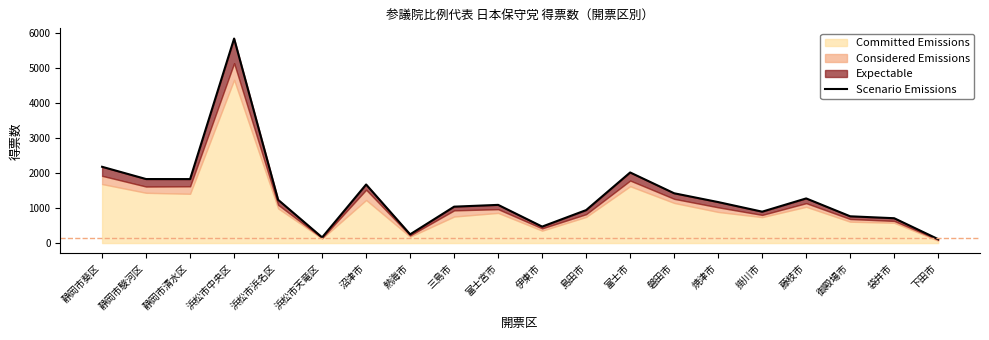

Reading right to left, extract all data points from this chart.

下田市=111	袋井市=709	御殿場市=764	藤枝市=1274	掛川市=896	焼津市=1170	磐田市=1421	富士市=2015	島田市=941	伊東市=470	富士宮市=1090	三島市=1039	熱海市=249	沼津市=1672	浜松市天竜区=162	浜松市浜名区=1235	浜松市中央区=5837	静岡市清水区=1826	静岡市駿河区=1827	静岡市葵区=2177